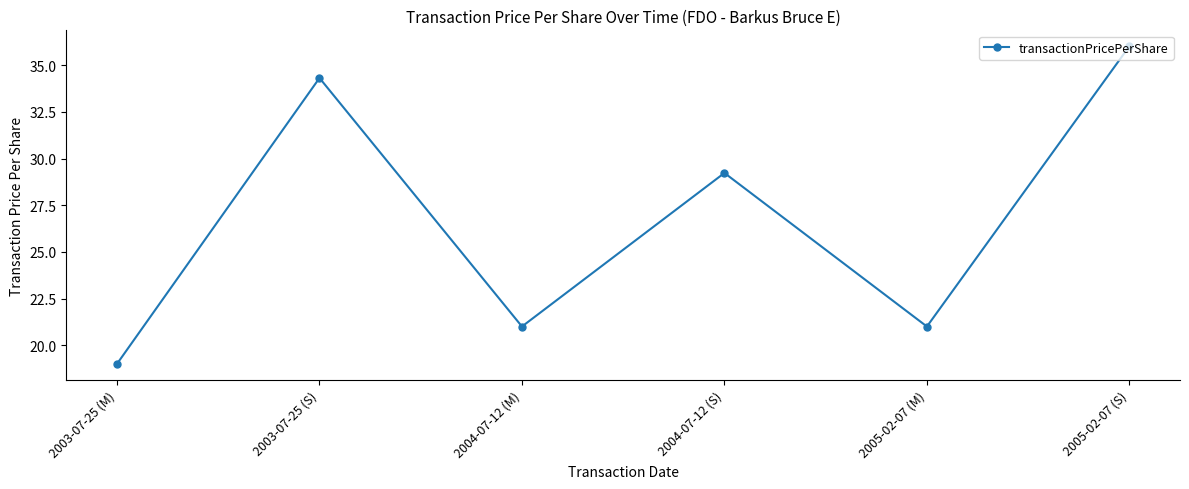

Read the value at 2003-07-25 (S).

34.3